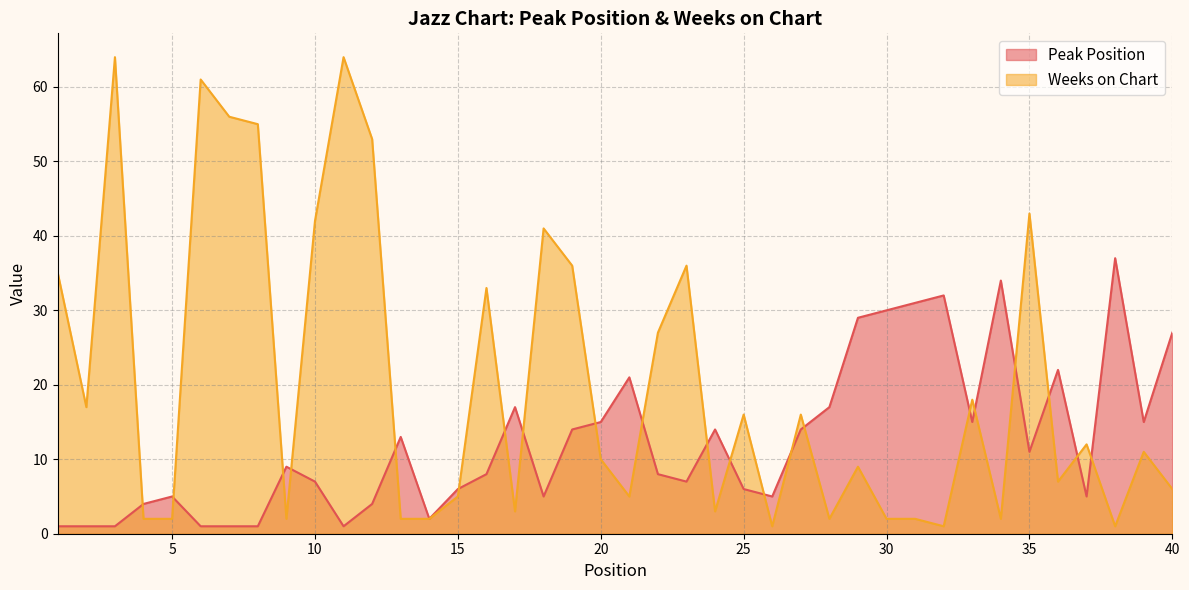

Where is Peak Position nearest to the value 19?

17